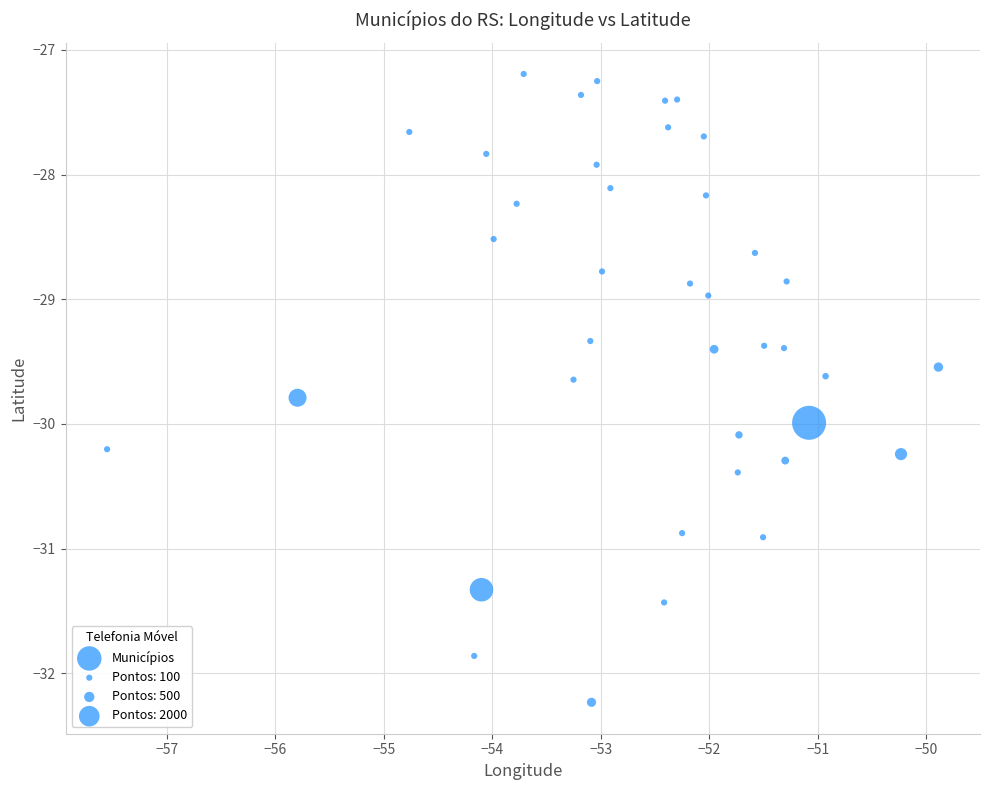

What is the range of Y values (max minus min)?

5.0